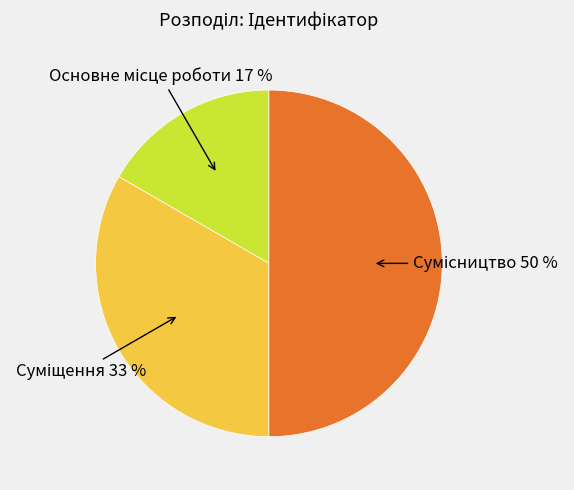

To the nearest percent, what is the average slice percentage?

33%